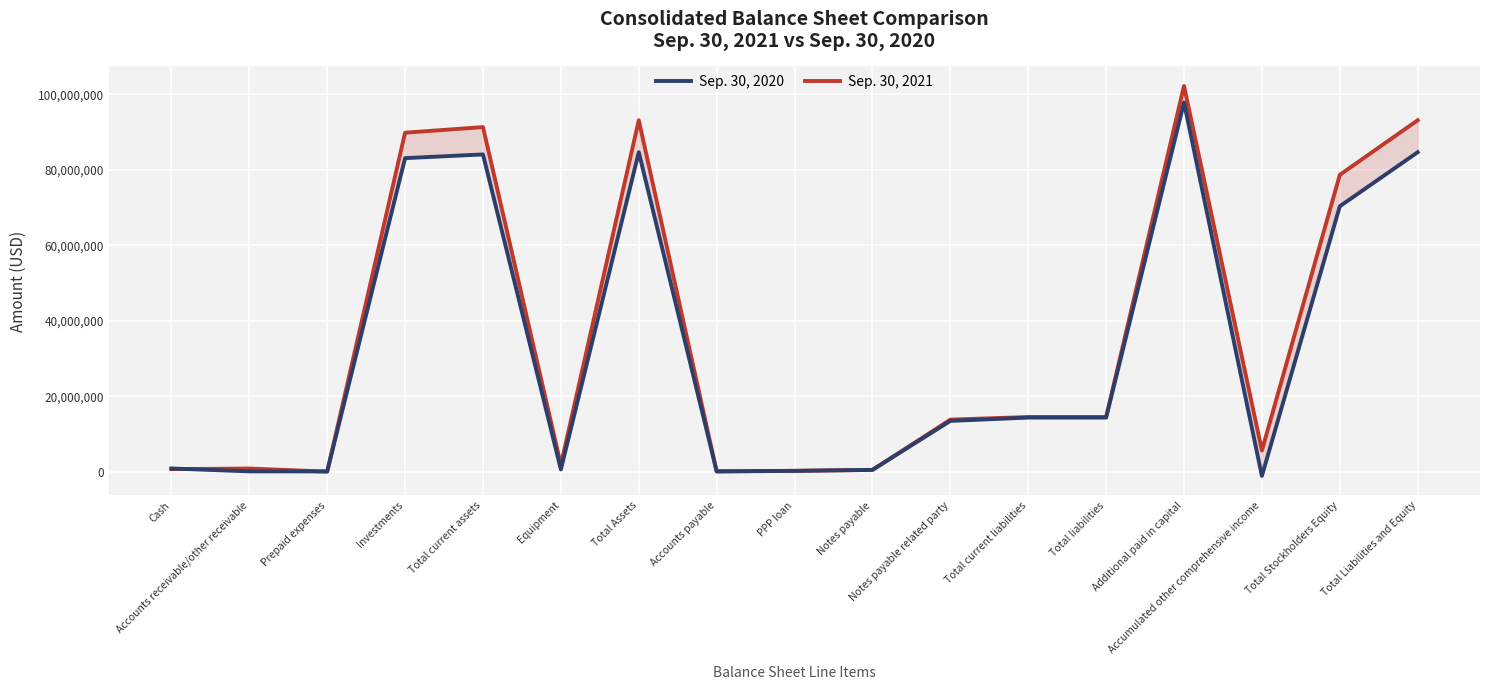

Which category has the lowest value across all series?

Accumulated other comprehensive income